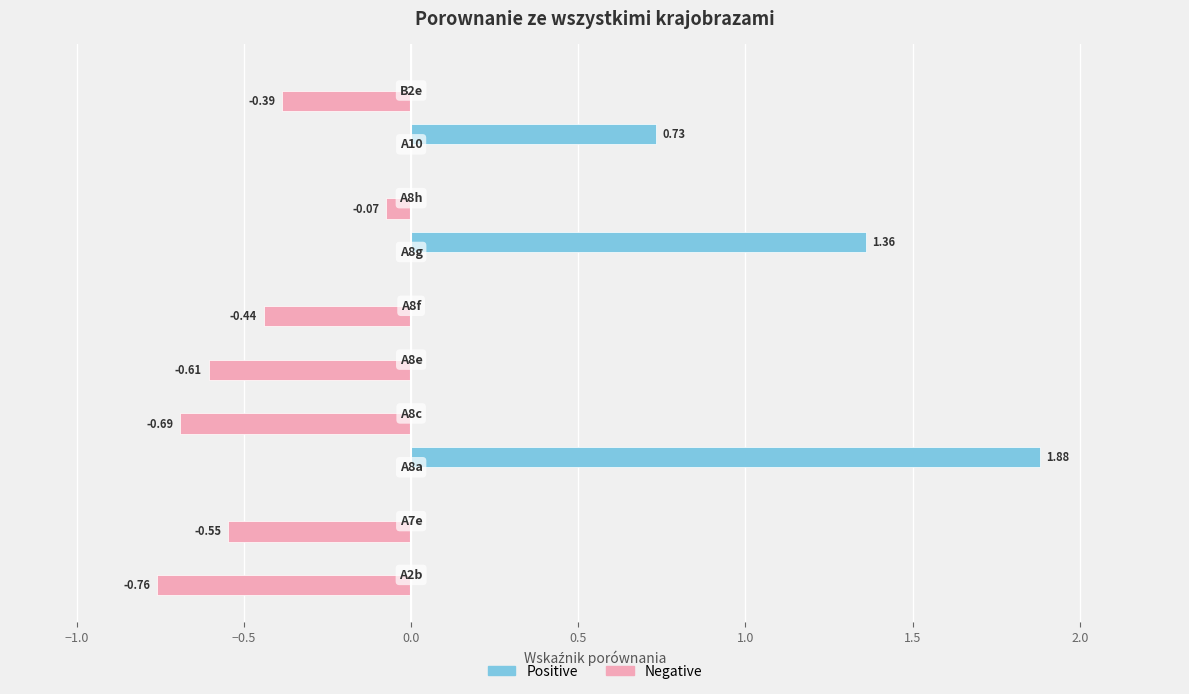

How many categories are shown in the chart?

10